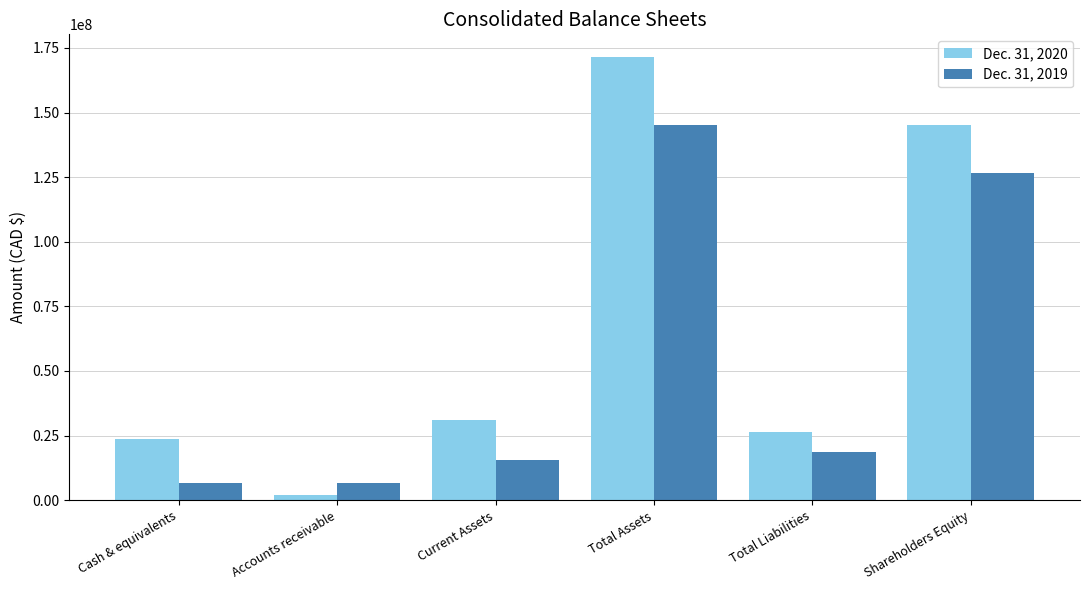

At Shareholders Equity, list the series in order from smallest to largest.

Dec. 31, 2019, Dec. 31, 2020